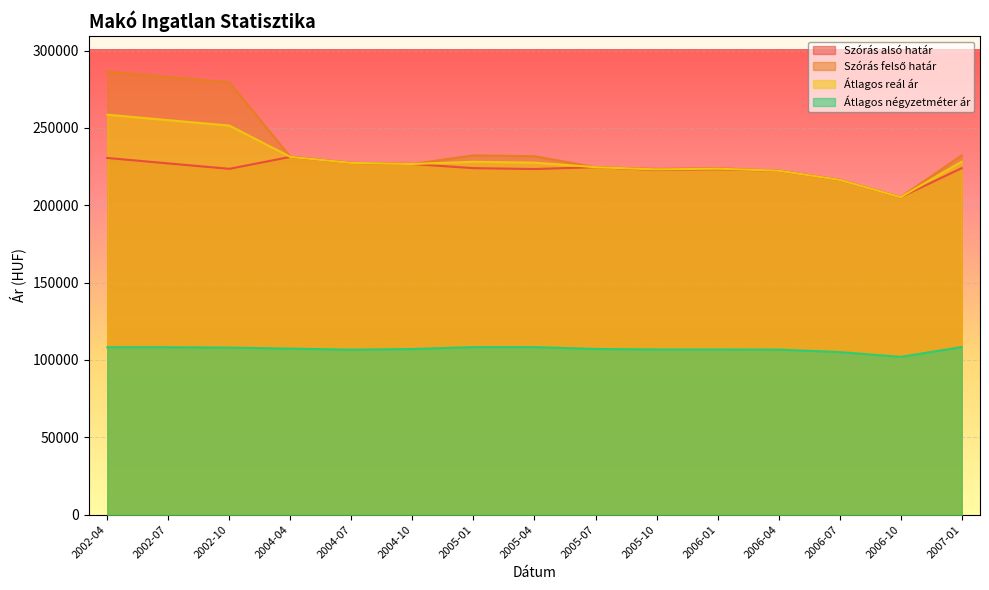

True or false: Átlagos reál ár and Átlagos négyzetméter ár cross at least once.

False